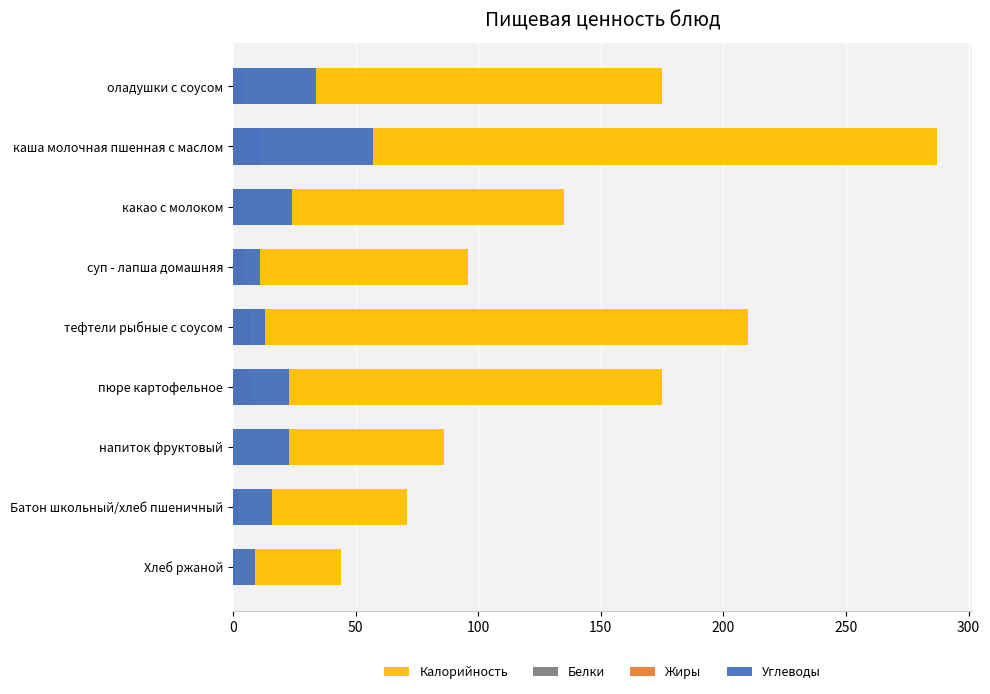

Which series has the largest total across all categories?

Калорийность